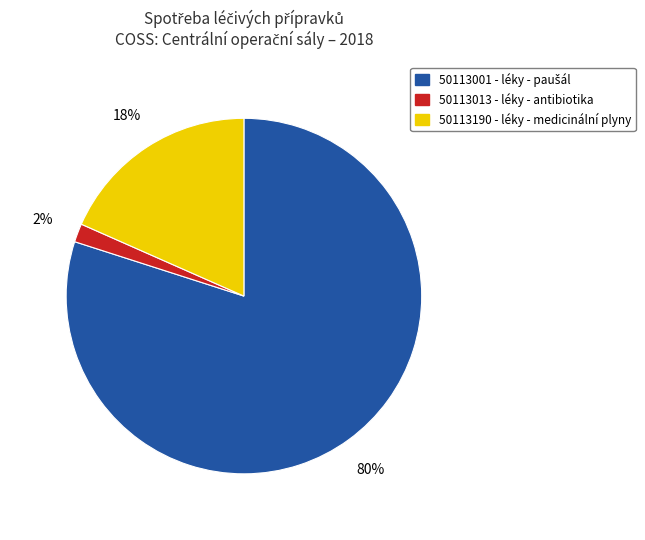

Which category has the smallest portion of the pie?

50113013 - léky - antibiotika